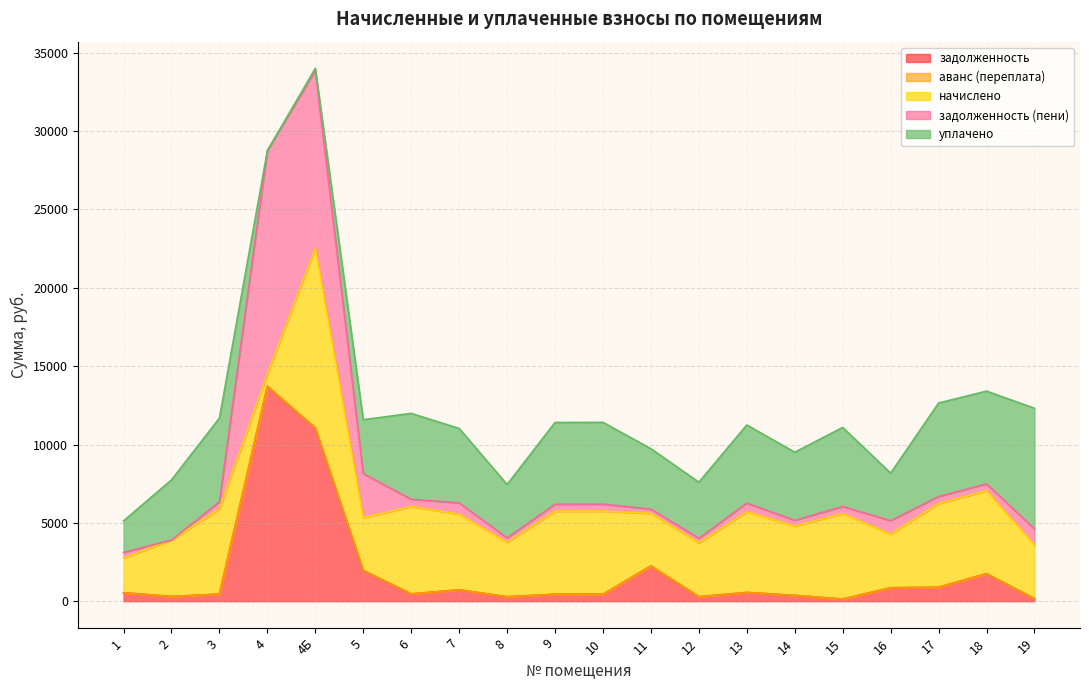

List the labels in order of задолженность (пени) value, largest first.

4, 4Б, 5, 19, 16, 7, 13, 6, 15, 3, 17, 10, 9, 18, 14, 1, 8, 12, 11, 2